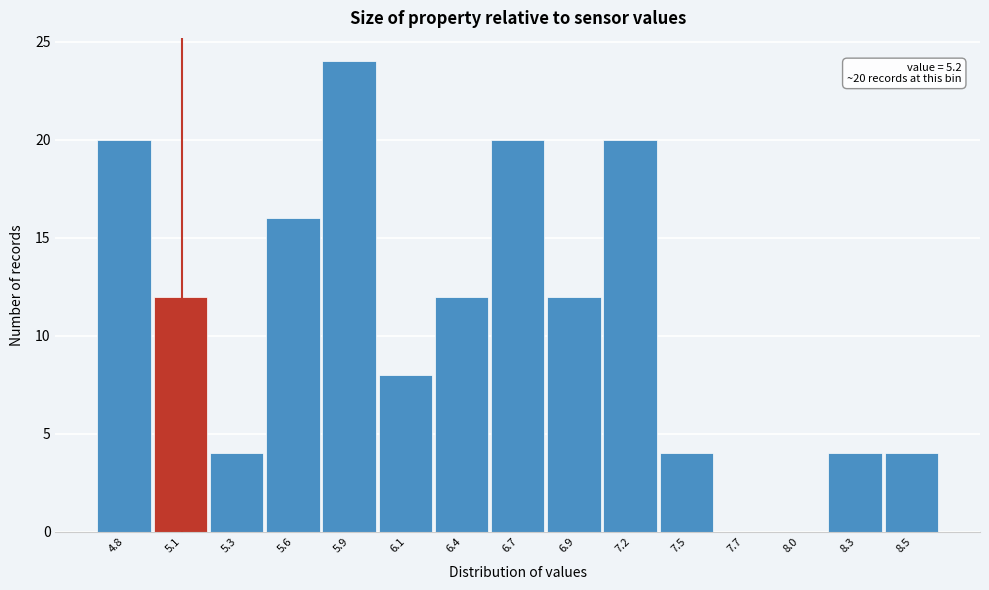

Reading right to left, list all the values displayed in this chart.

8.5=4	8.3=4	8.0=0	7.7=0	7.5=4	7.2=20	6.9=12	6.7=20	6.4=12	6.1=8	5.9=24	5.6=16	5.3=4	5.1=12	4.8=20